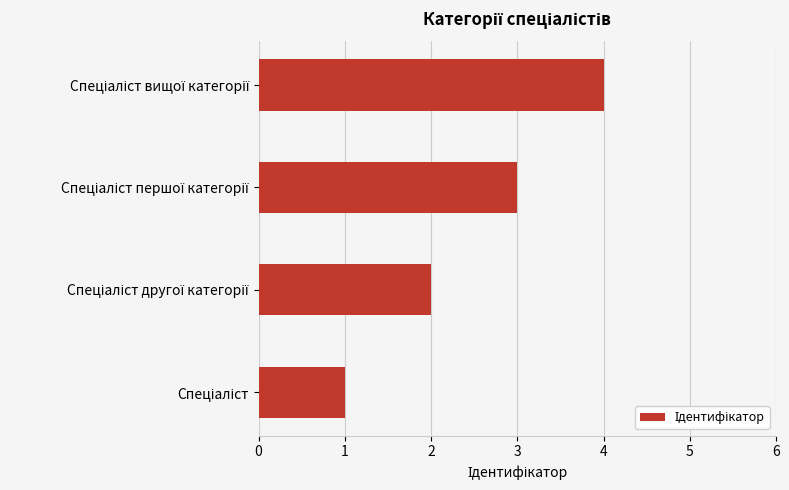

What is the sum of all values?

10